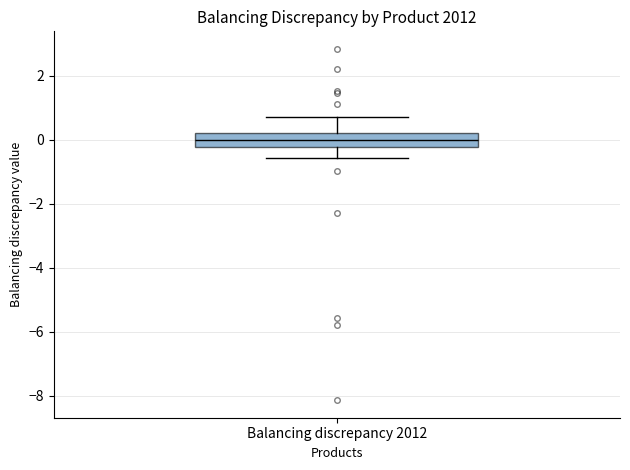

Read this box plot against the y-axis: the position of the median line, the range covered by the box, and the ends of both whiskers. The values are not printed on the chart, so give them approximately, as read against the axis.

median 0.0, box -0.2 to 0.2, whiskers -0.6 to 0.8